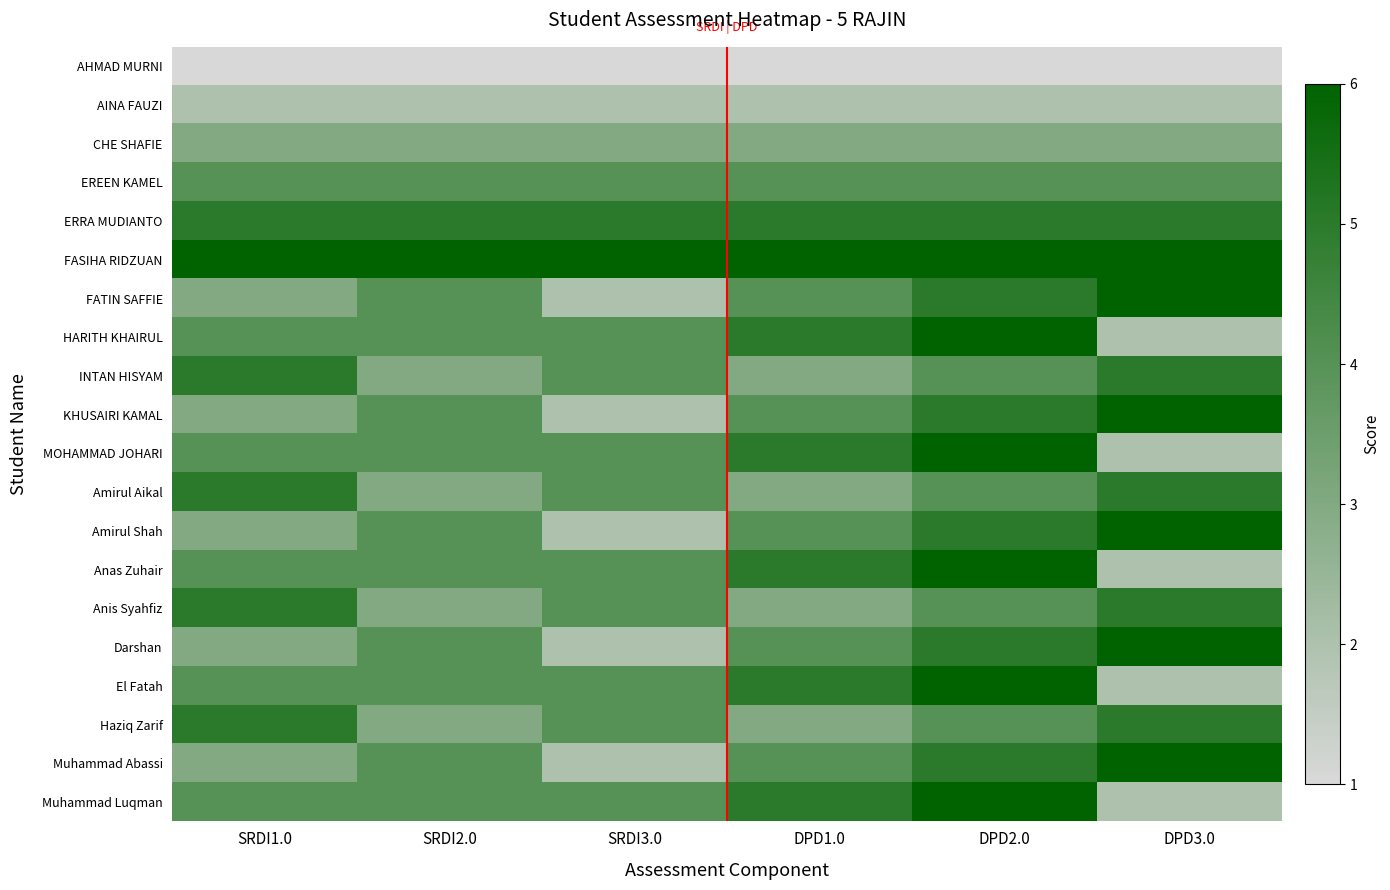

Rank the series by their maximum value, from highest to lowest.

FASIHA RIDZUAN, FATIN SAFFIE, HARITH KHAIRUL, KHUSAIRI KAMAL, MOHAMMAD JOHARI, Amirul Shah, Anas Zuhair, Darshan, El Fatah, Muhammad Abassi, Muhammad Luqman, ERRA MUDIANTO, INTAN HISYAM, Amirul Aikal, Anis Syahfiz, Haziq Zarif, EREEN KAMEL, CHE SHAFIE, AINA FAUZI, AHMAD MURNI